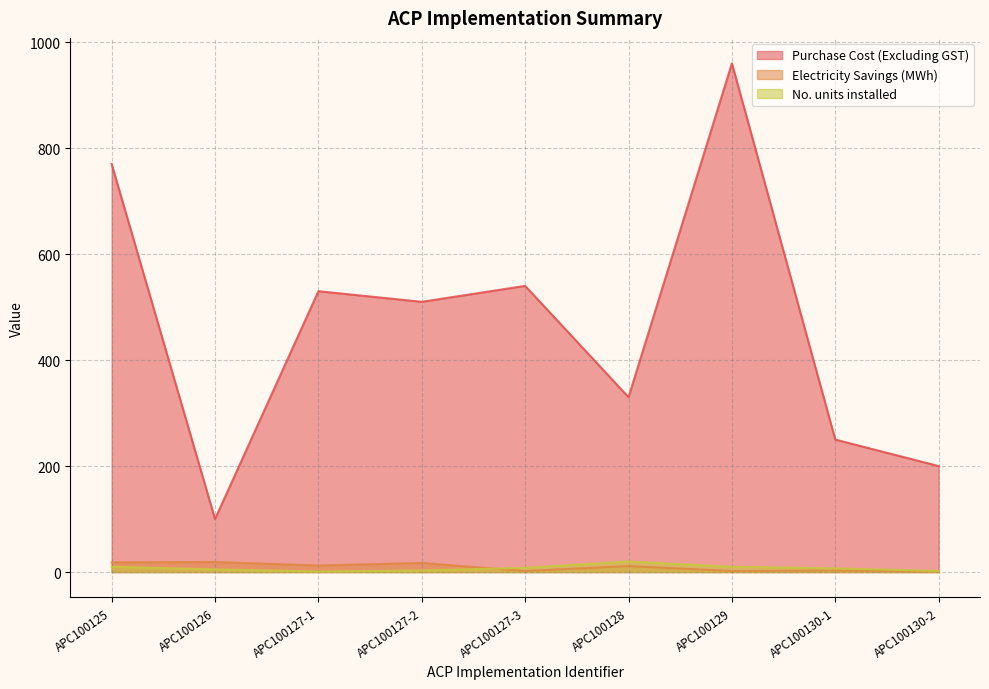

What is the label of the 5th point from the right?

APC100127-3